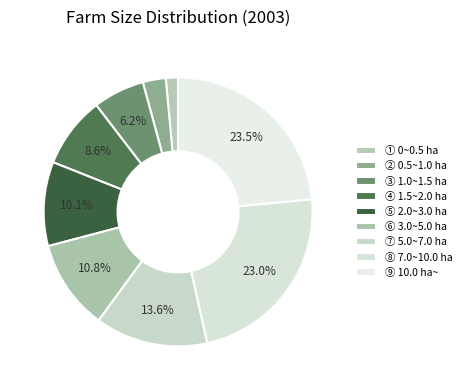

How many segments does this pie chart have?

9